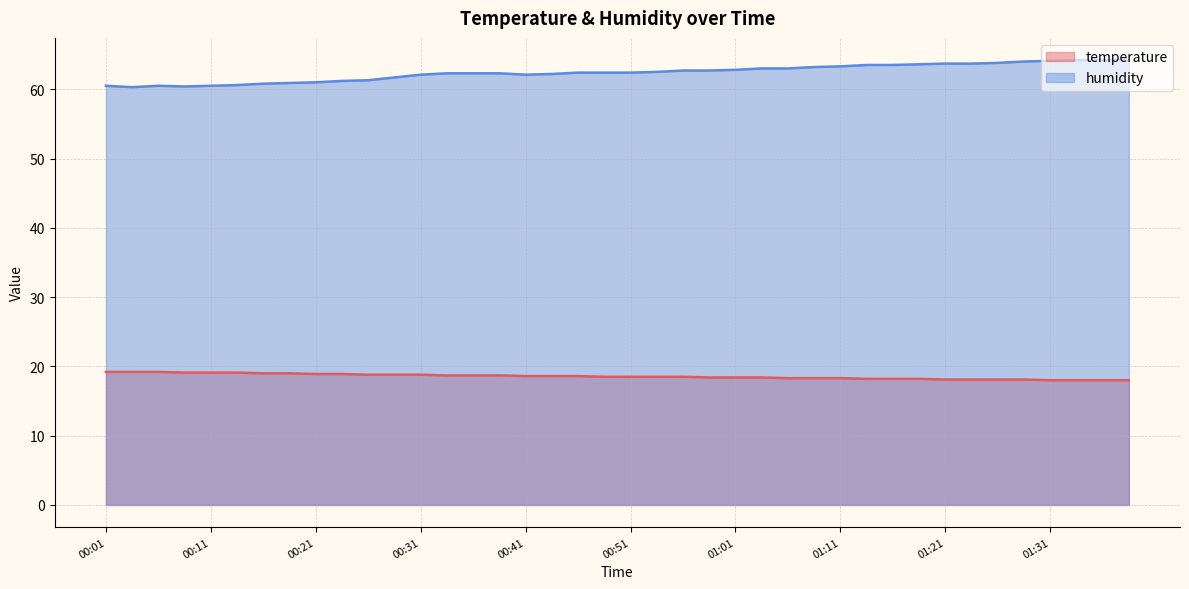

How many values in the humidity series exceed 62?

28